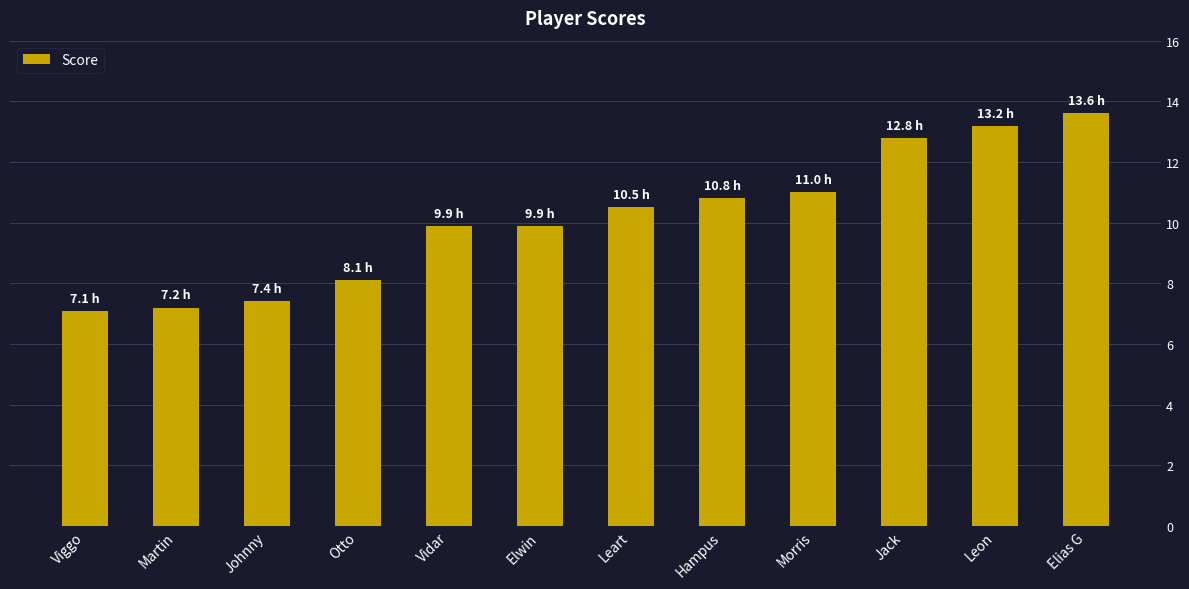

Read the value at Leon.

13.2